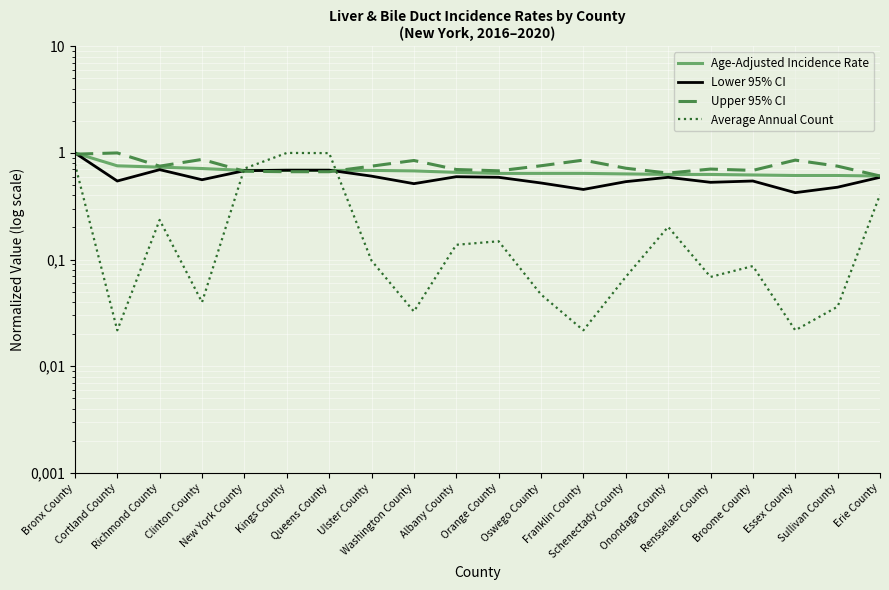

What is the label of the 3rd point from the right?

Essex County